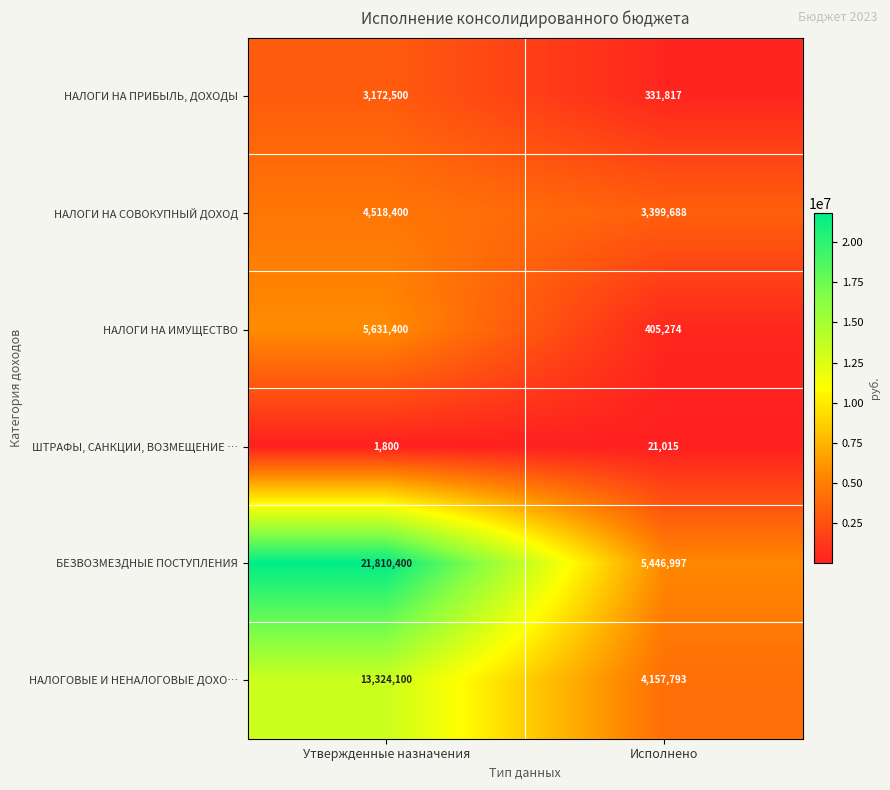

Which category has the highest value across all series?

Утвержденные назначения